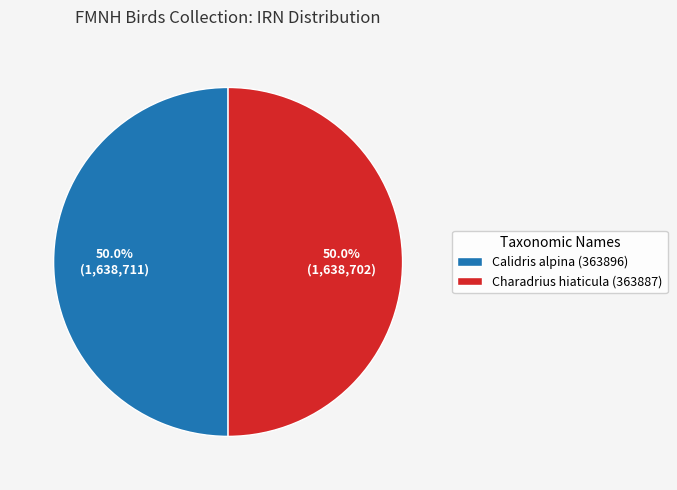

Count the number of slices in the pie.

2